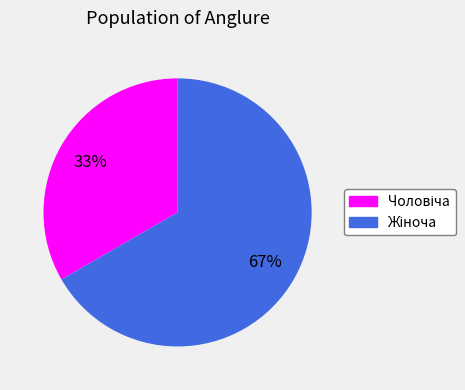

Is there a majority slice in this chart?

Yes